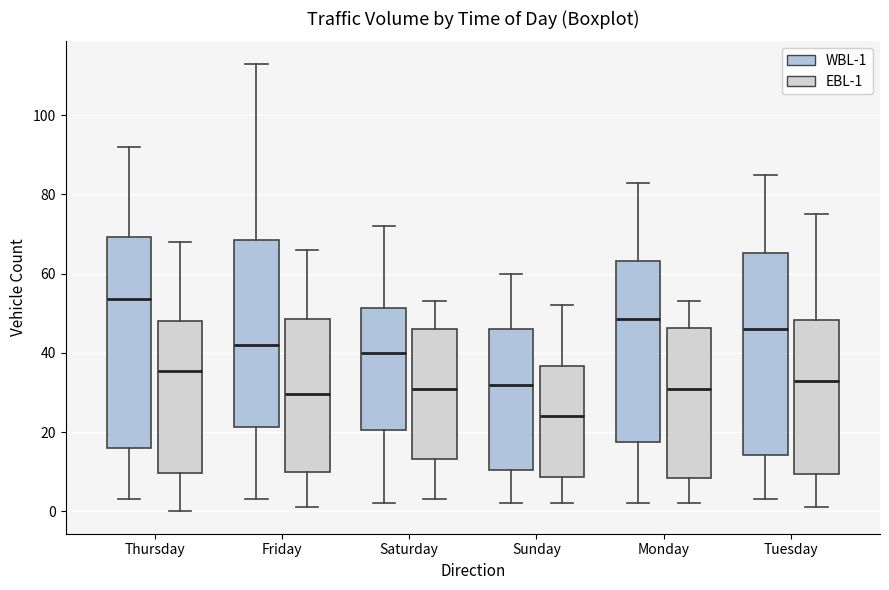

Which box is the tallest, from its lower edge to its upper edge?

Thursday (WBL-1)